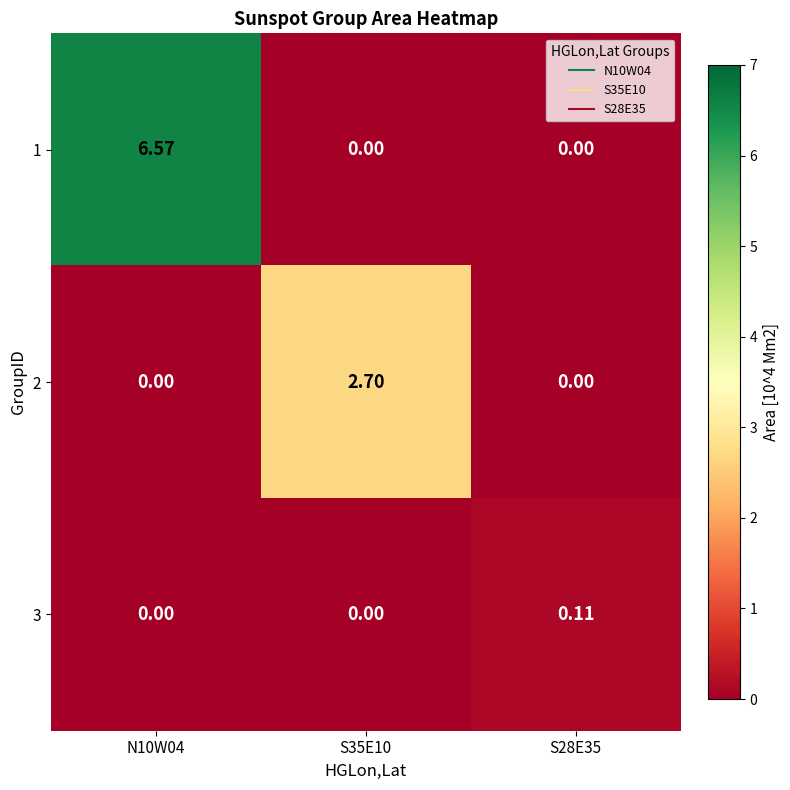

Which series has the widest spread of values?

1